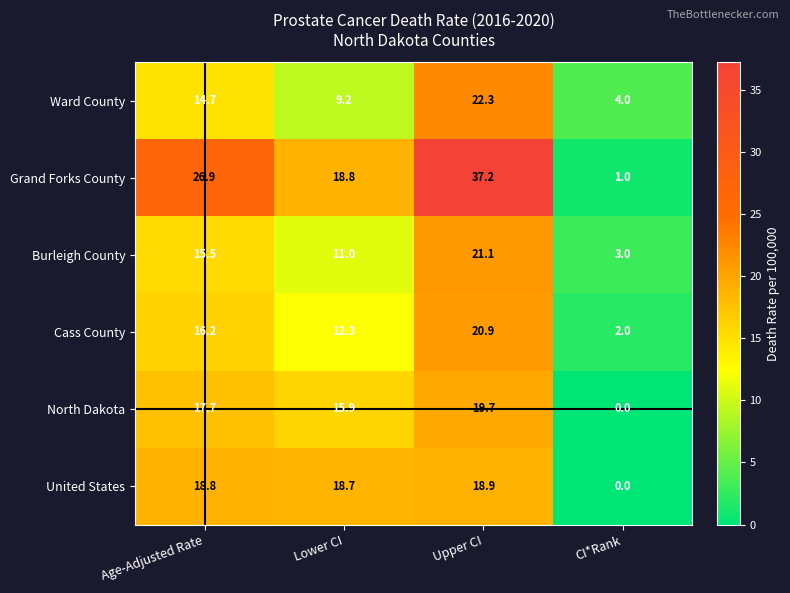

How many data points in North Dakota are less than 17?

2